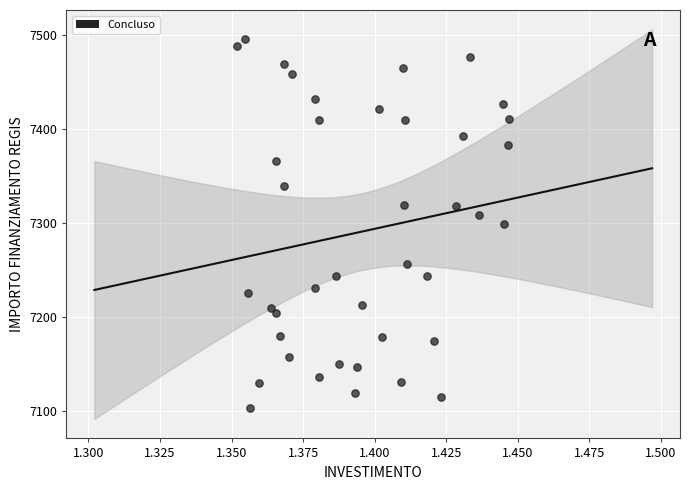

What is the range of Y values (max minus min)?

392.5